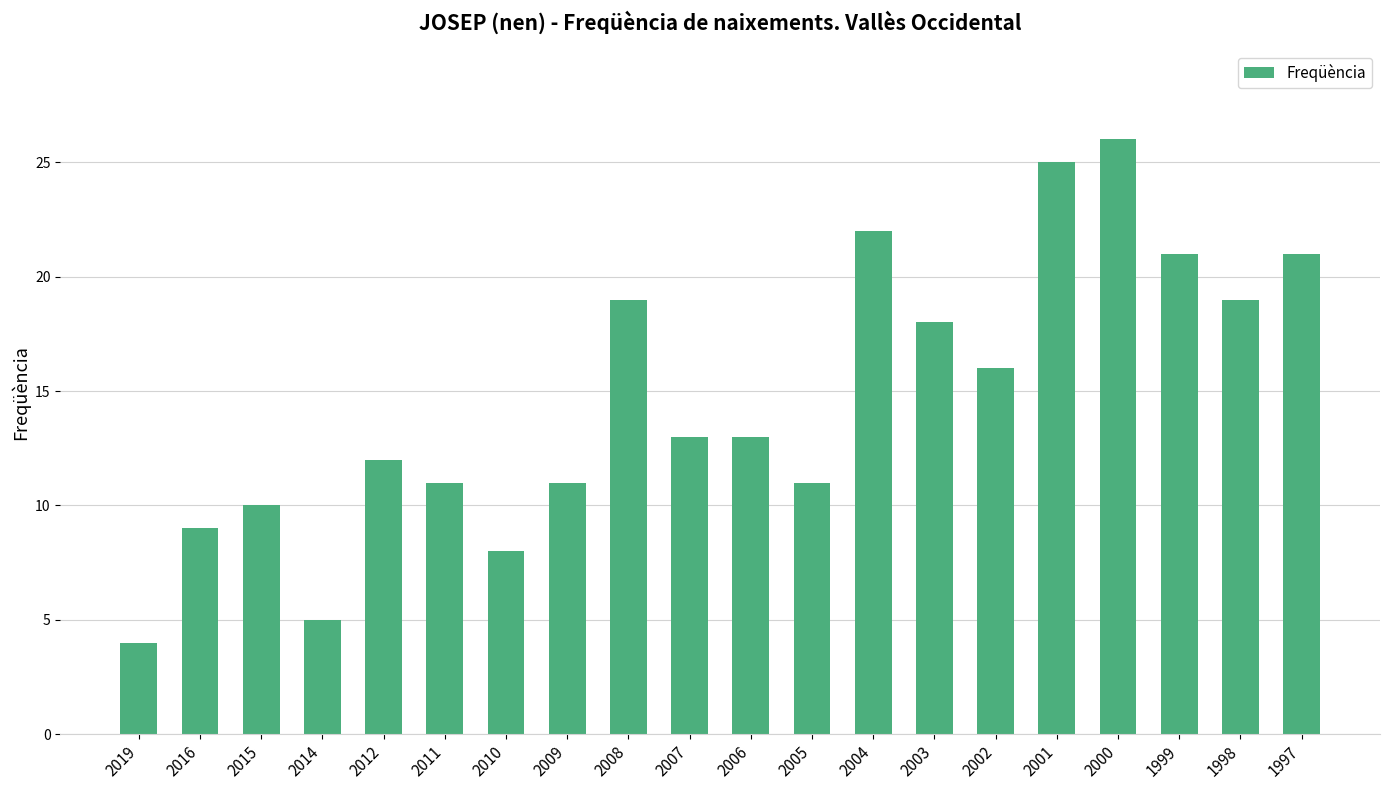

Approximately how many times larger is the value at 2014 compared to 1999?

0.2